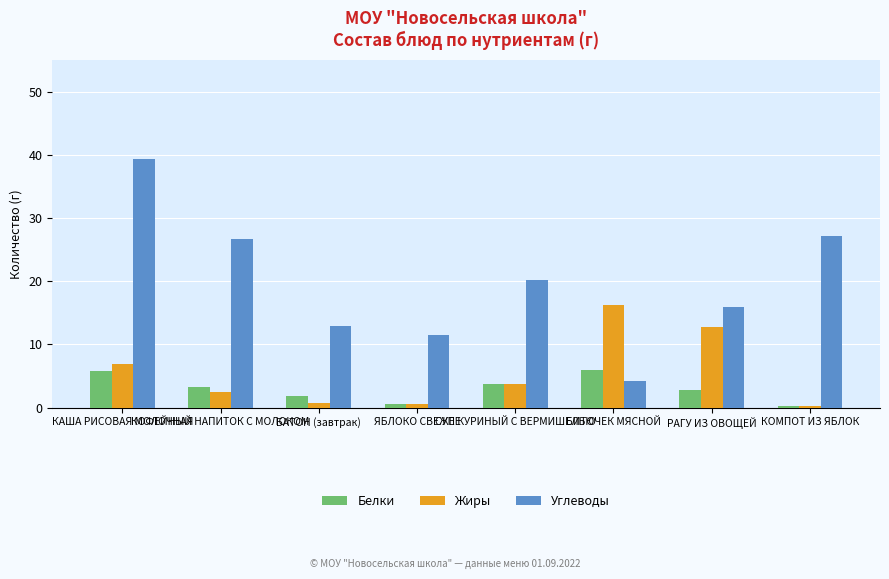

At which label does Углеводы first exceed 20?

КАША РИСОВАЯ МОЛОЧНАЯ